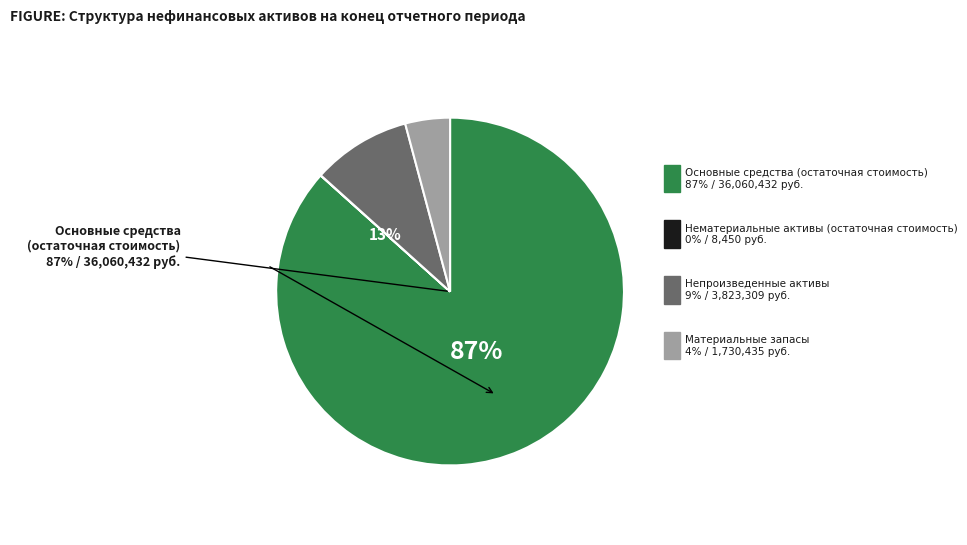

How many slices are in this pie chart?

4